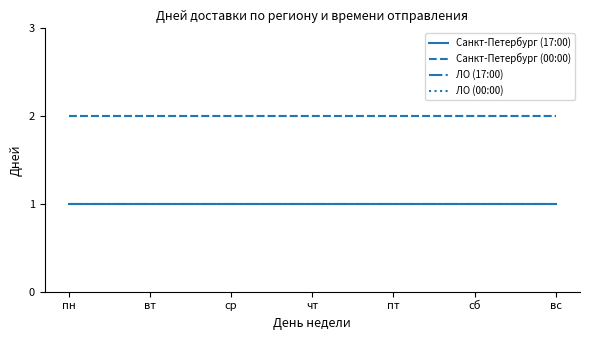

Does the chart have visible grid lines?

No